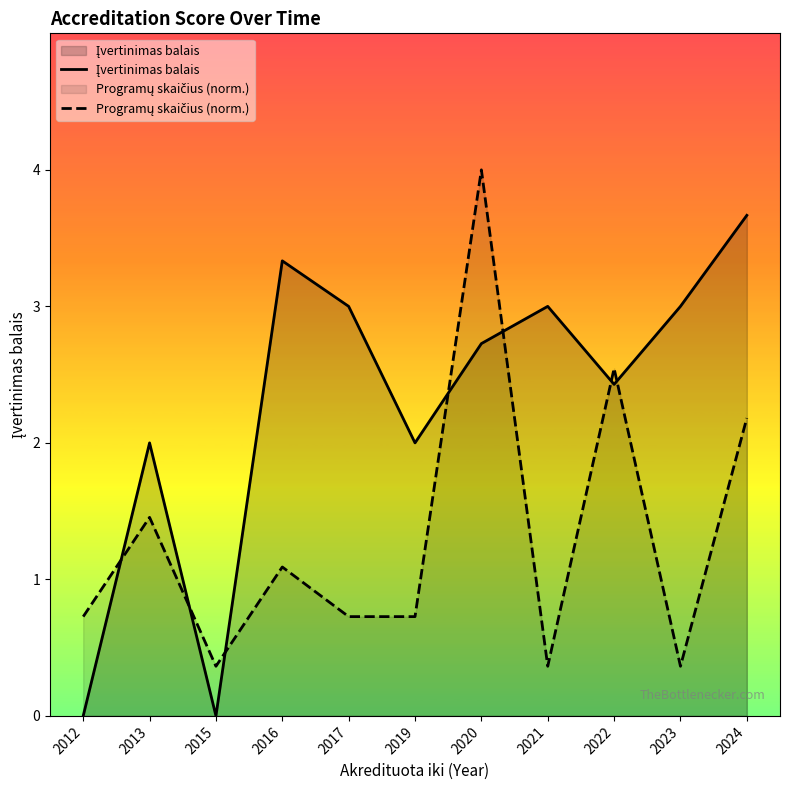

At which category does Programų skaičius (norm.) reach its first local peak?

2013